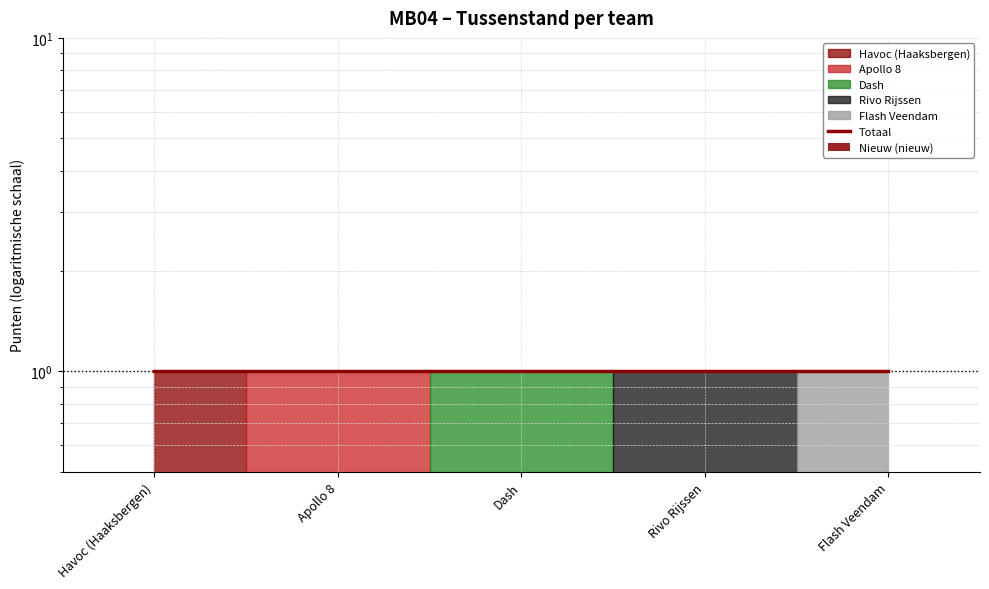

How many groups of bars are there?

5